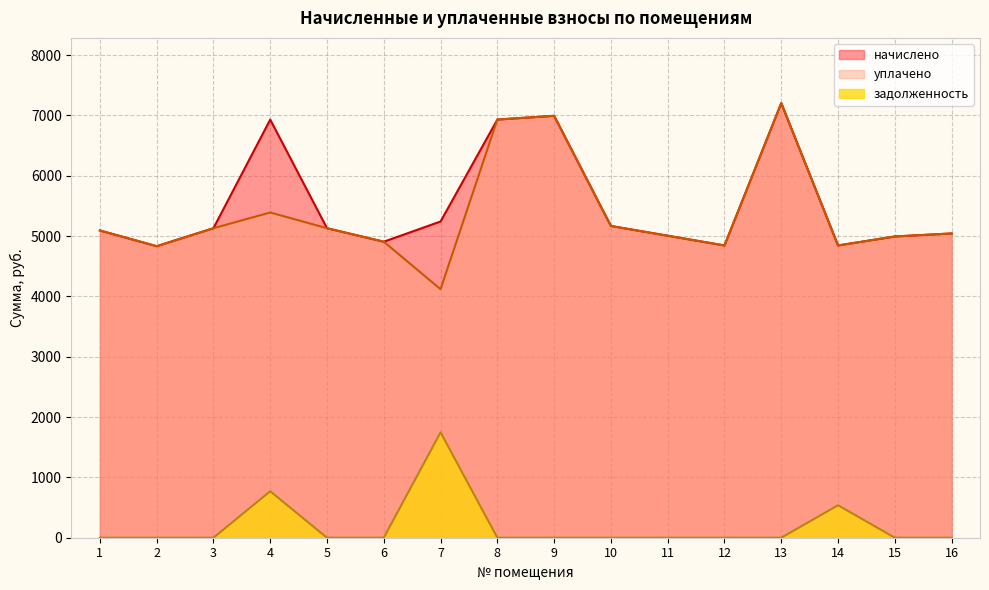

Does the chart have visible grid lines?

Yes